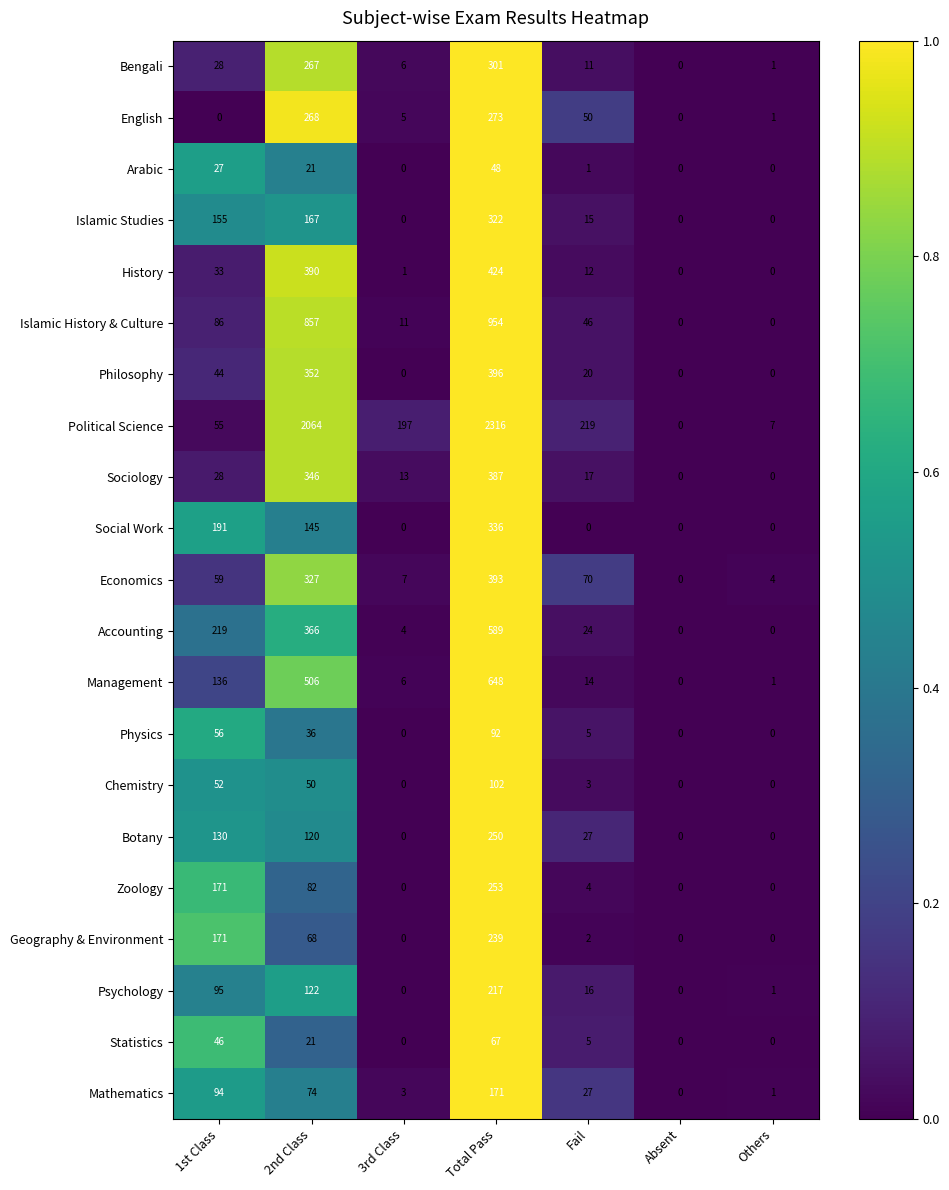

Rank the series by their maximum value, from lowest to highest.

Arabic, Statistics, Physics, Chemistry, Mathematics, Psychology, Geography & Environment, Botany, Zoology, English, Bengali, Islamic Studies, Social Work, Sociology, Economics, Philosophy, History, Accounting, Management, Islamic History & Culture, Political Science